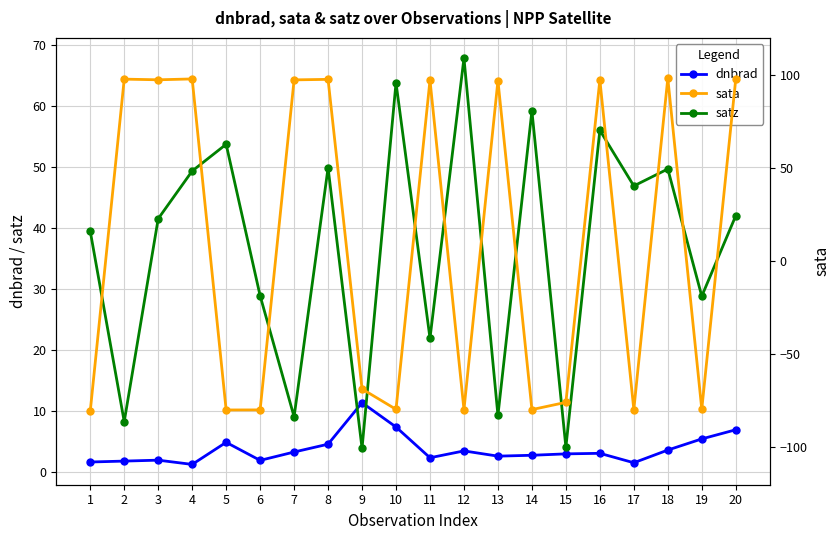

Is the value of sata at 12 greater than the value of satz at 5?

No